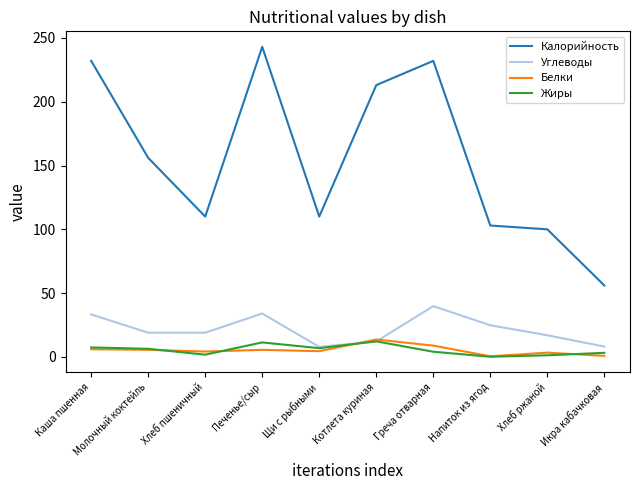

How many intersections are there between Белки and Углеводы?

2